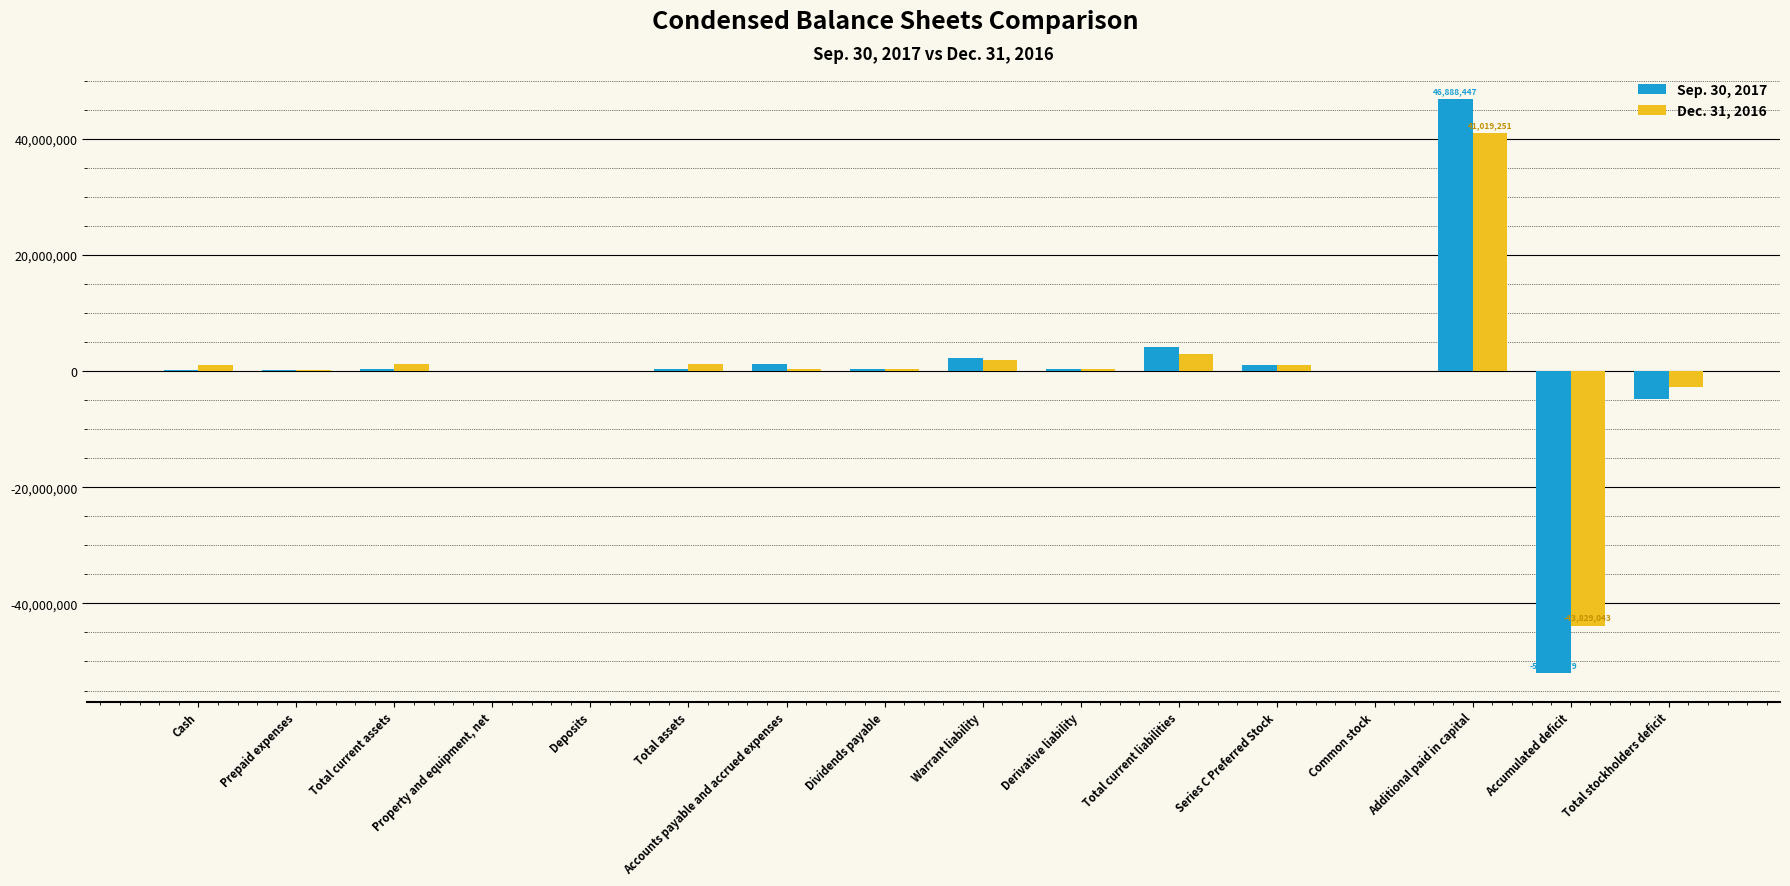

The Sep. 30, 2017 series shows 234285 at Cash. True or false?

True